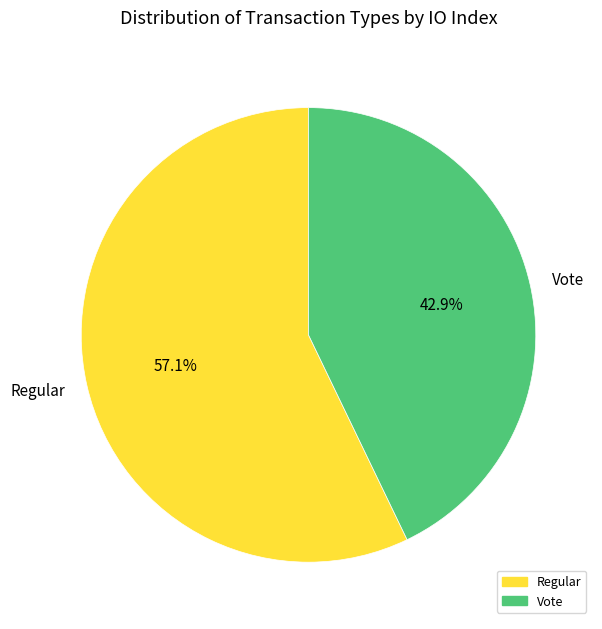

How many slices are in this pie chart?

2